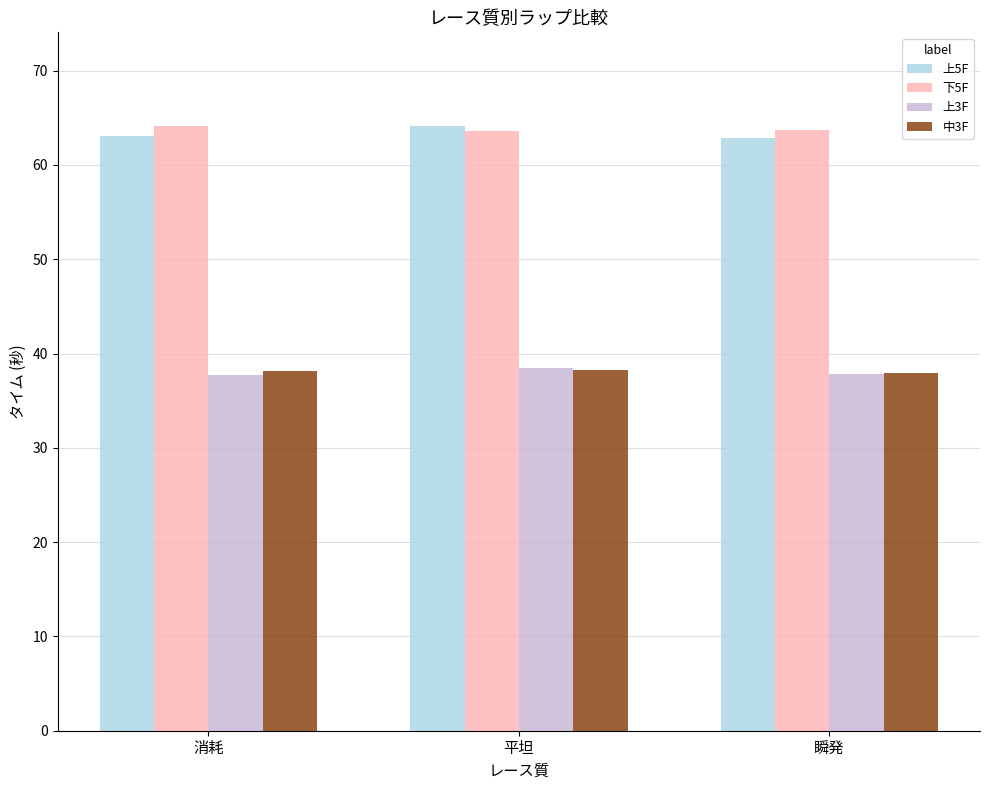

What is the average value of the 上5F series?

63.4